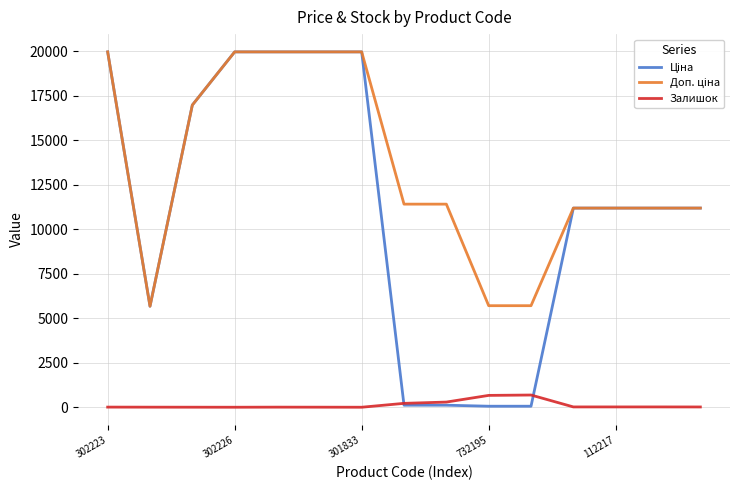

What is the greatest value displayed?

19964.2